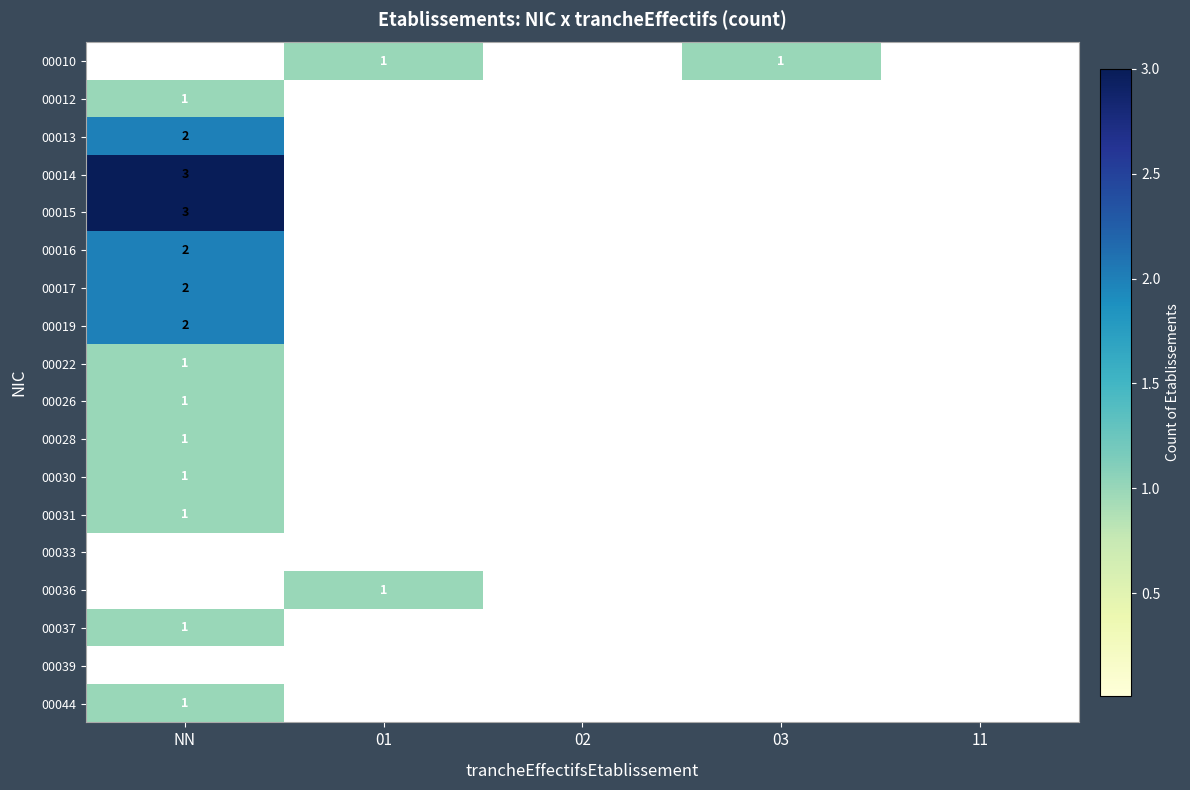

Between 03 and 11, which series saw the biggest shift?

00010